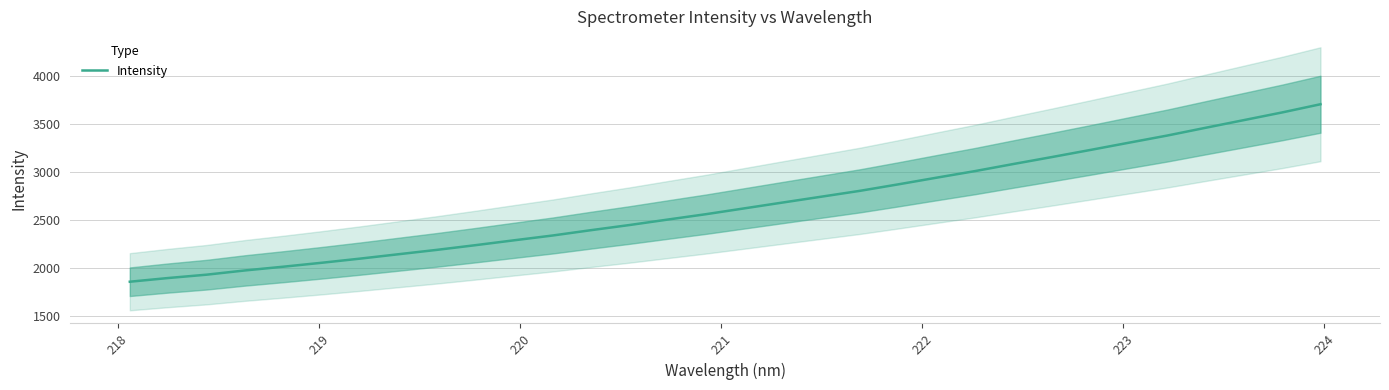

What is the value of the 12th point from the left?

2341.1